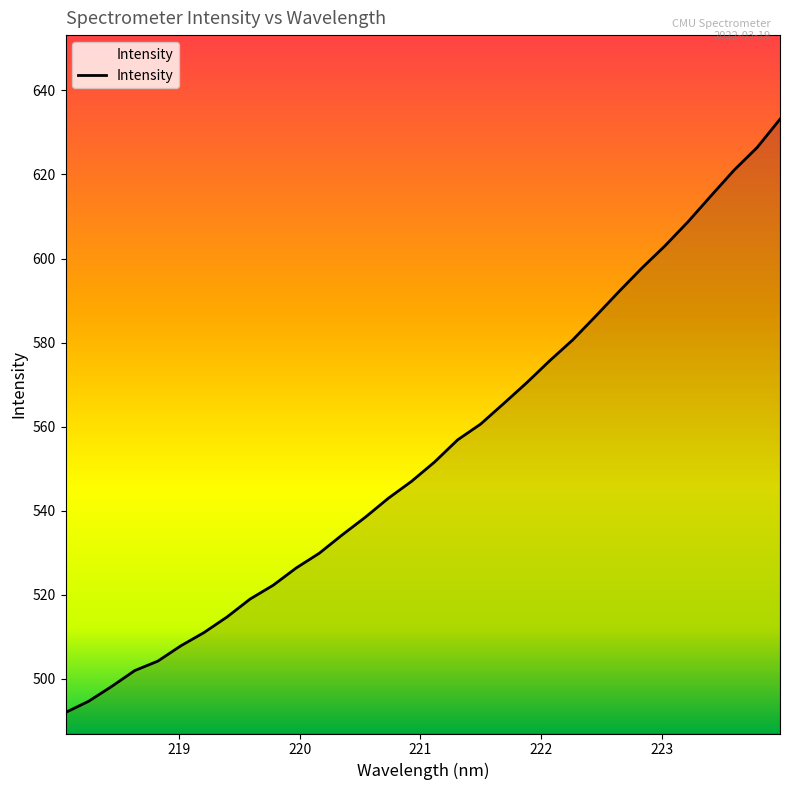

What is the difference between the maximum and minimum values?

141.1